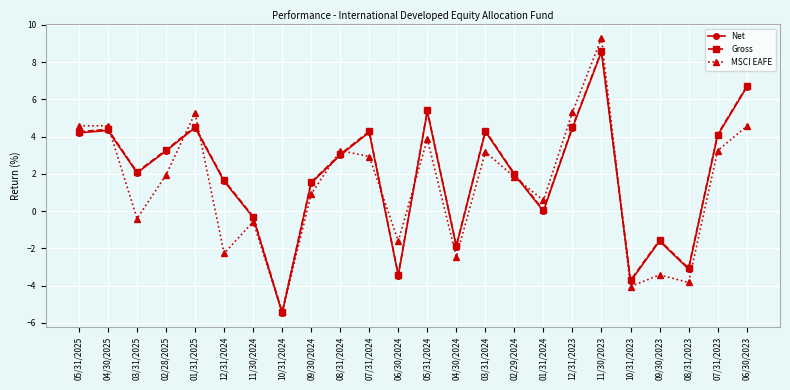

What is the total value across all series at 06/30/2023?

17.9